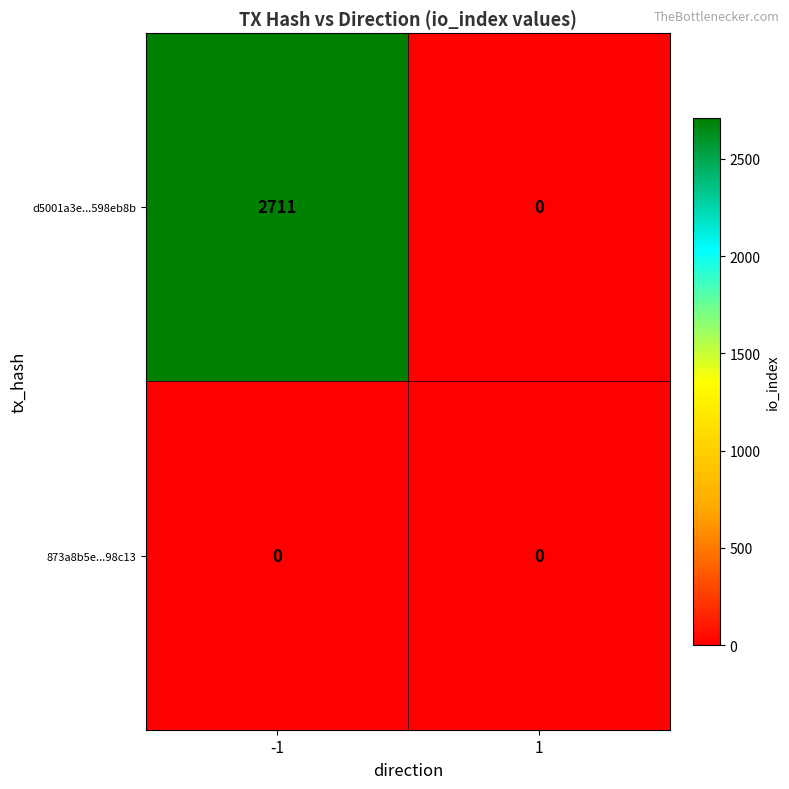

Which series has the largest total across all categories?

d5001a3e...598eb8b